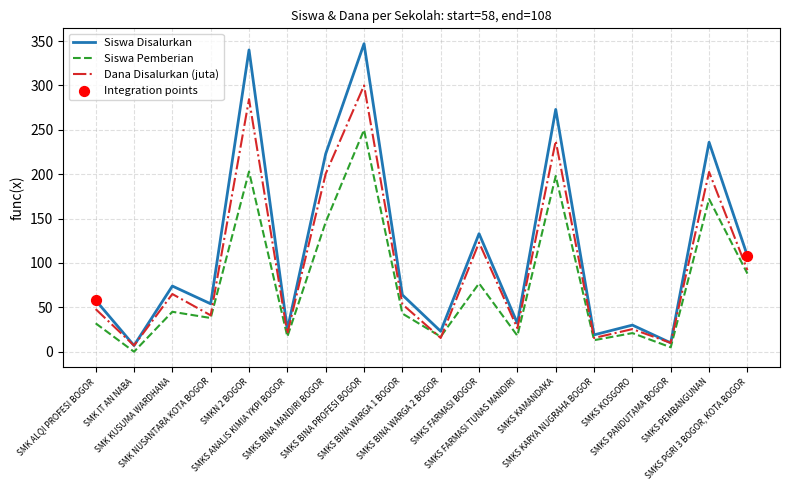

Which series has the widest spread of values?

Siswa Disalurkan